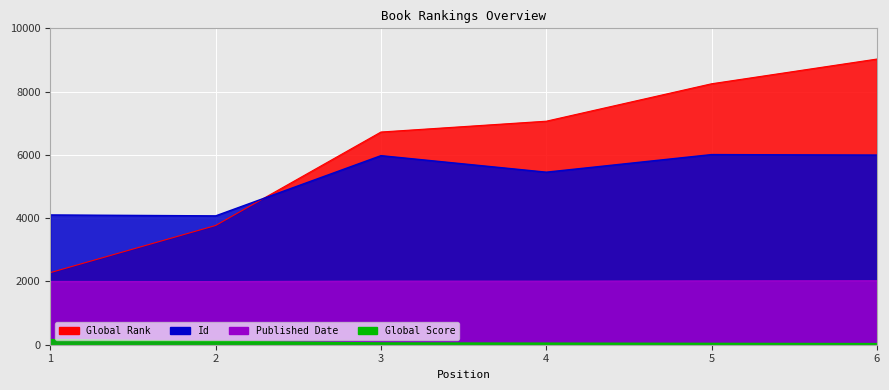

Which series has the largest total across all categories?

Global Rank